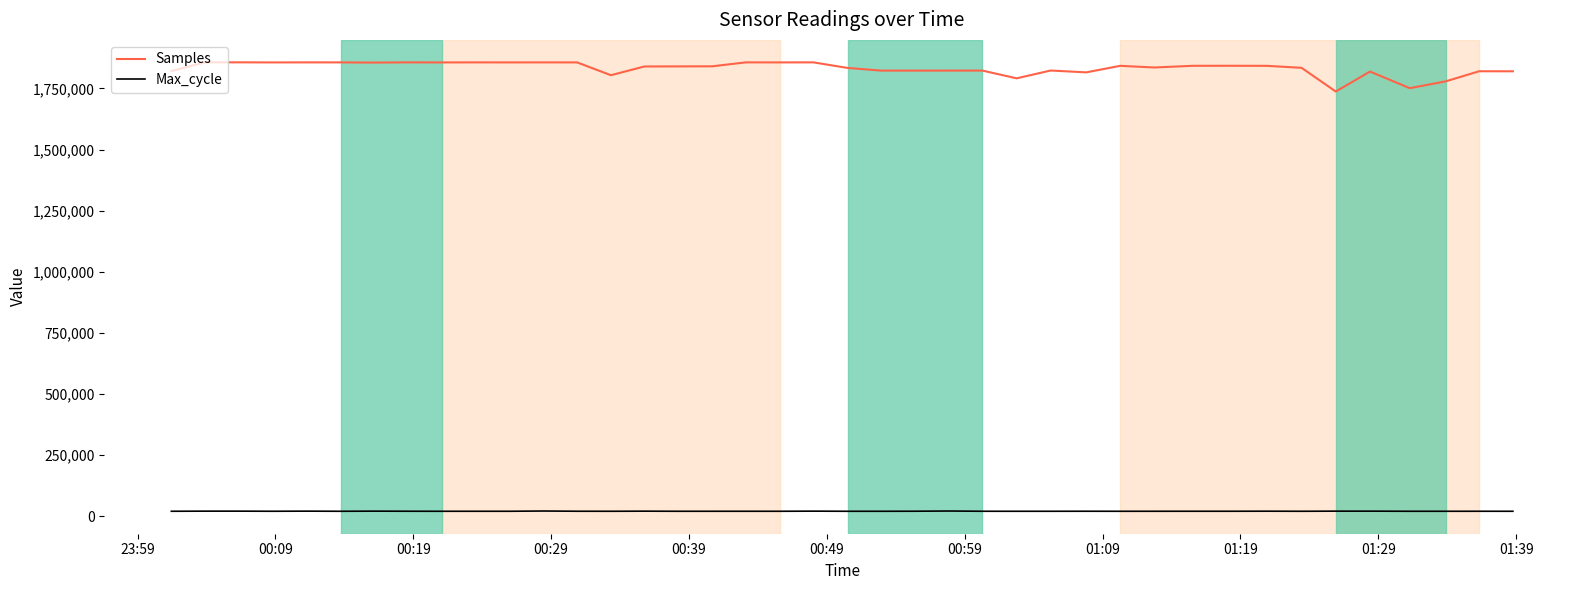

What is the difference between the second highest and second lowest values in the Samples series?

105619